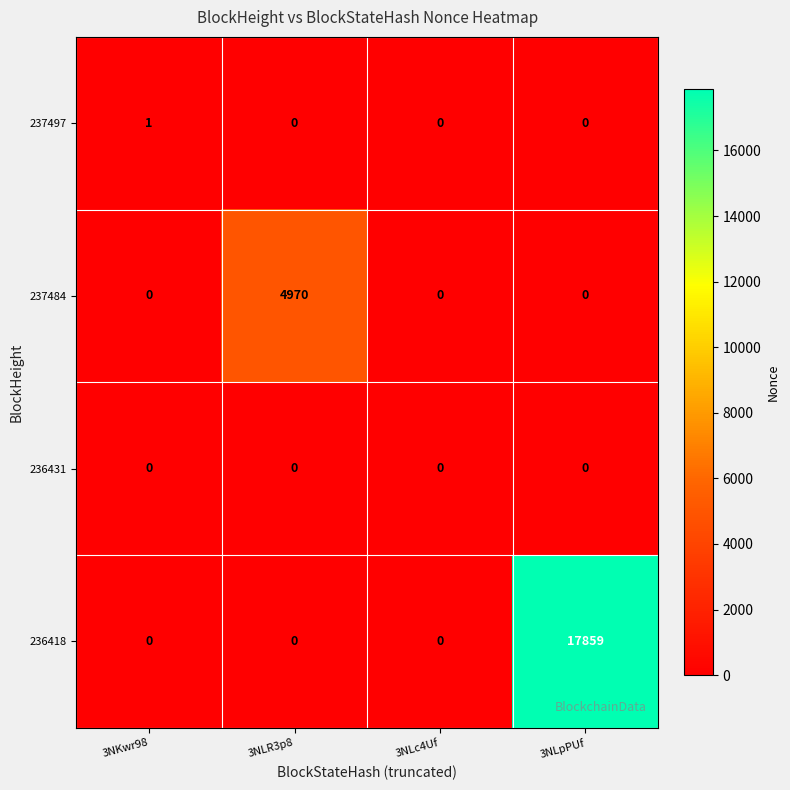

What is the total value across all series at 3NLpPUf?

17859